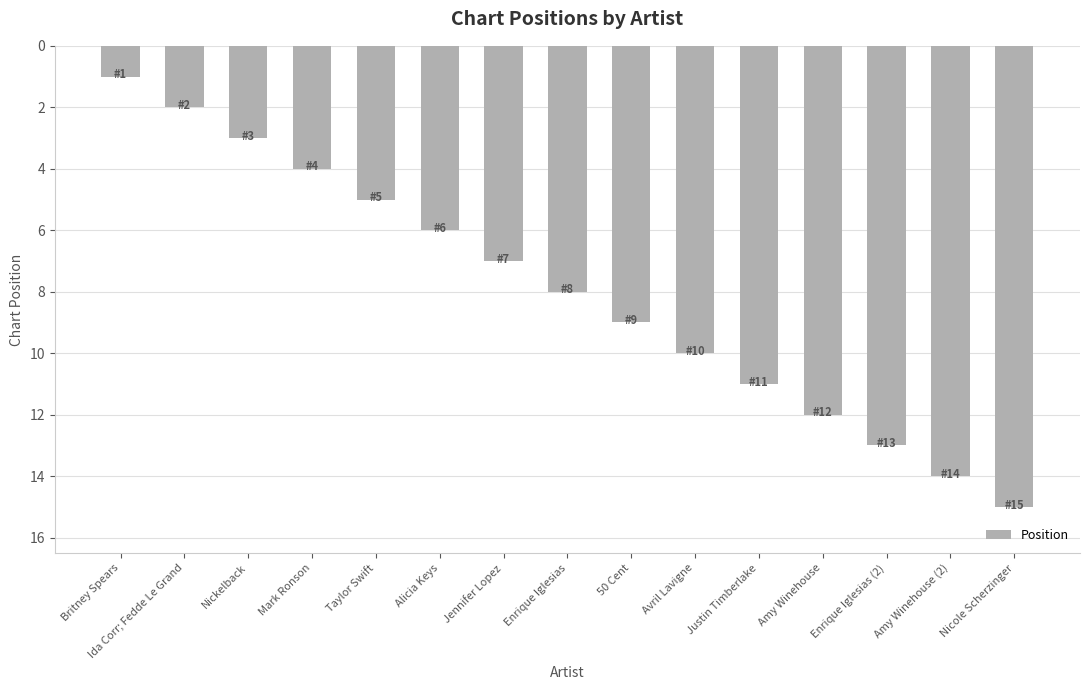

The chart shows a value of 1 at Britney Spears. True or false?

True